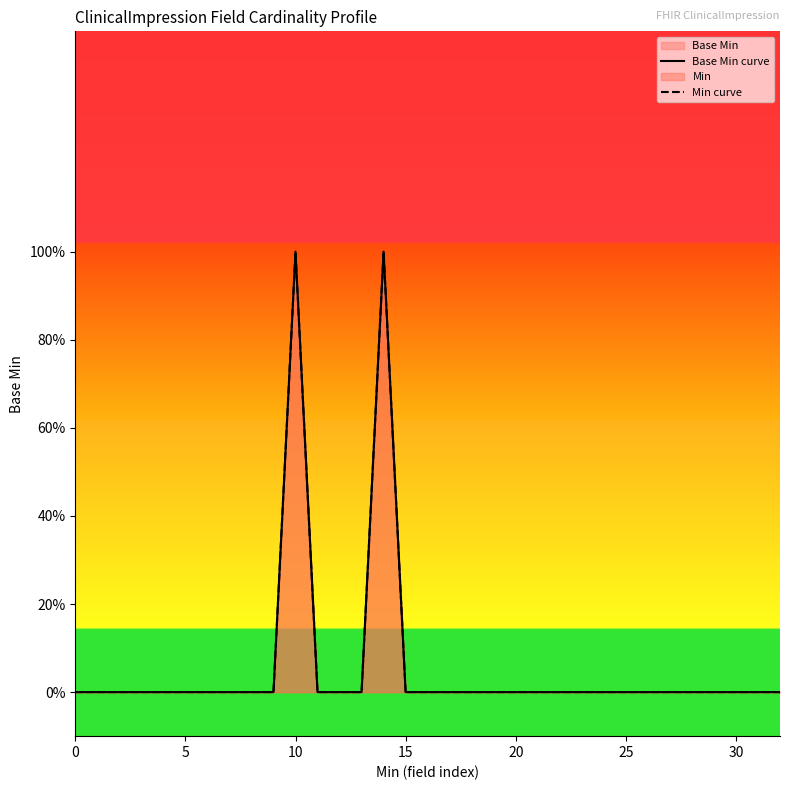

At which category is the sum across all series the highest?

10